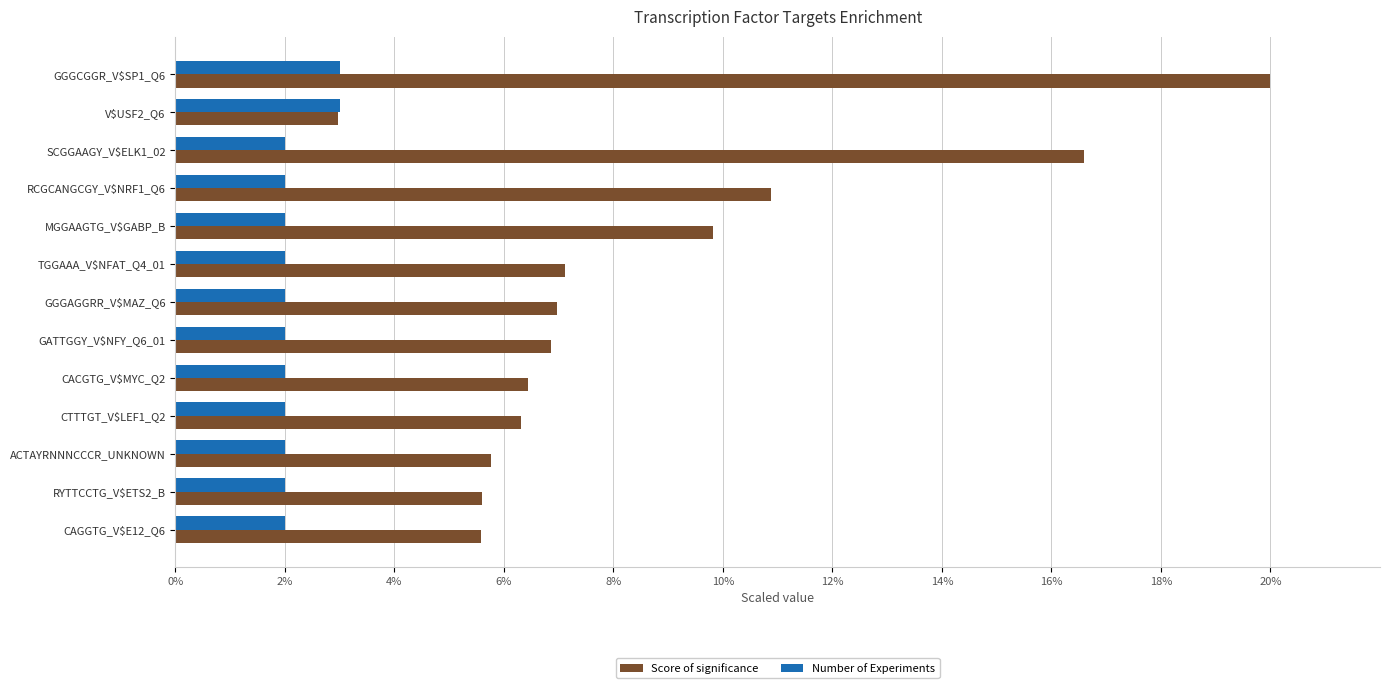

What is the difference between the maximum and minimum values in the Number of Experiments series?

1.0